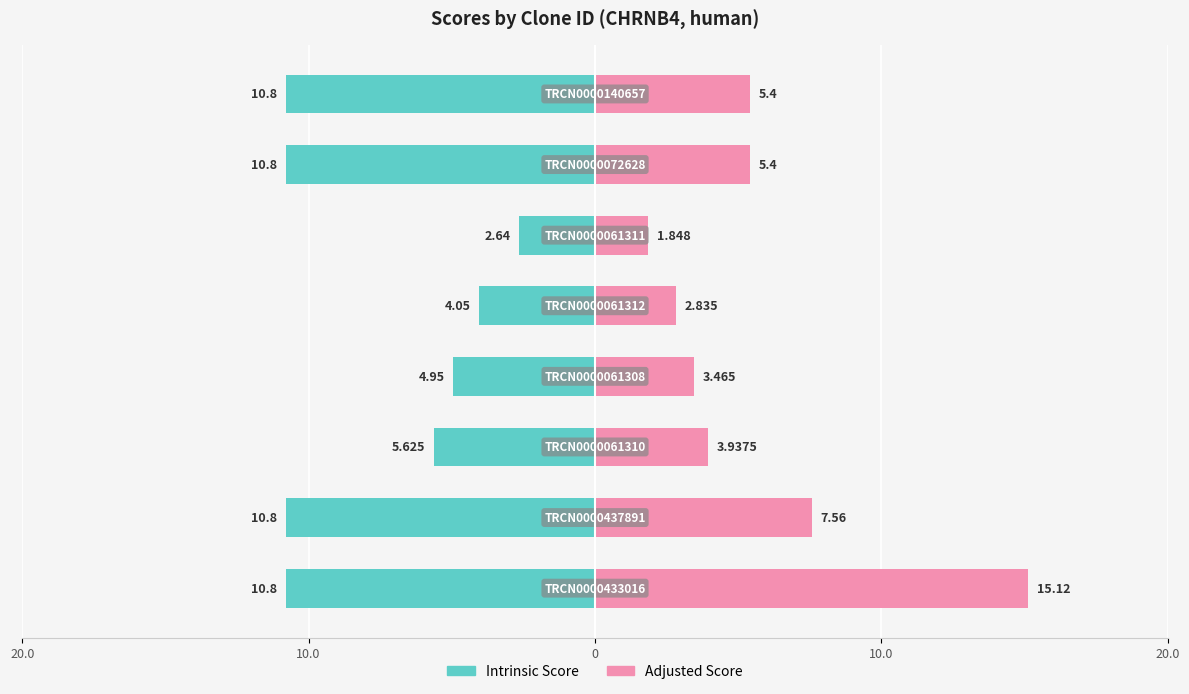

List the series in order of their peak value, highest first.

Adjusted Score, Intrinsic Score